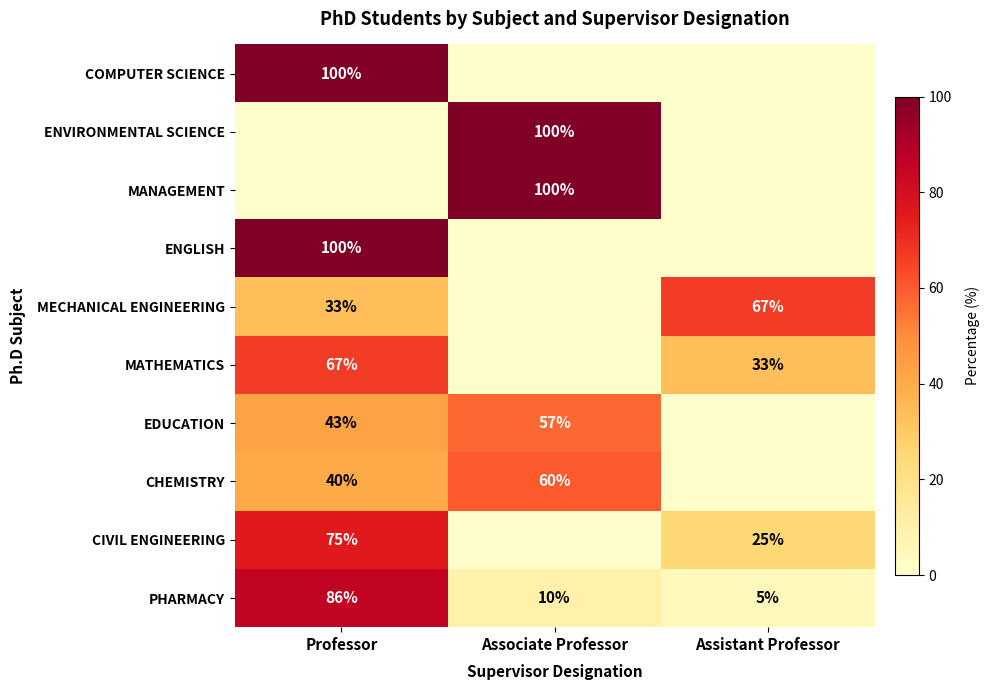

What is the sum of all PHARMACY values?

101